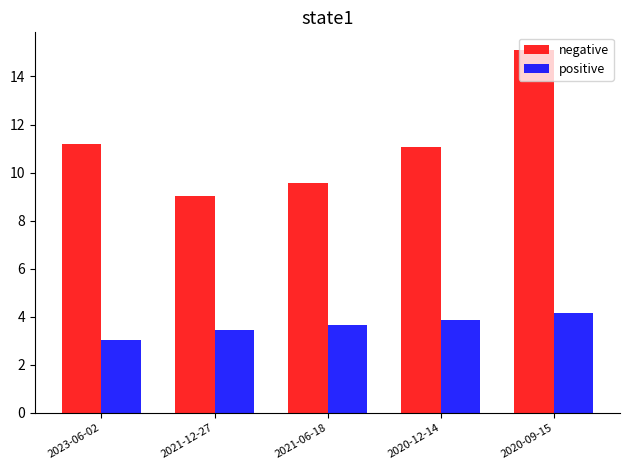

What is the label of the 5th bar from the left?

2020-09-15